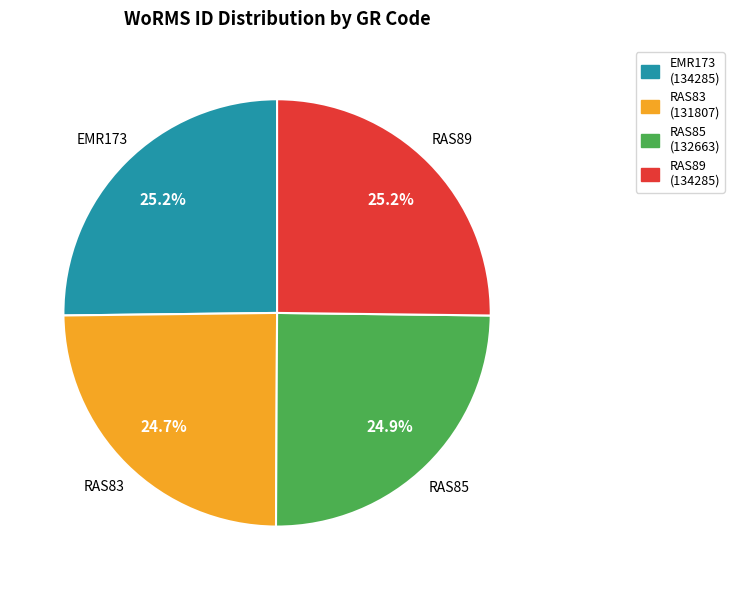

What percentage is the RAS89 slice, to the nearest percent?

25%